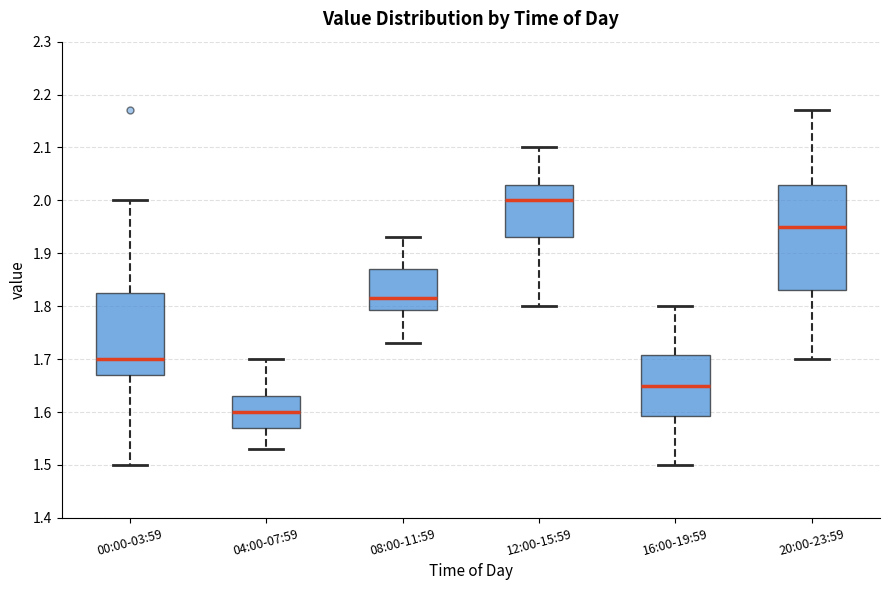

Reading left to right, read every box against the y-axis: the position of its median line, the range the box covers, and the ends of its whiskers. The values are not printed on the chart, so give them approximately, as read against the axis.

00:00-03:59: median 1.70, box 1.67 to 1.83, whiskers 1.50 to 2.00
04:00-07:59: median 1.60, box 1.57 to 1.63, whiskers 1.53 to 1.70
08:00-11:59: median 1.82, box 1.79 to 1.87, whiskers 1.73 to 1.93
12:00-15:59: median 2.00, box 1.93 to 2.03, whiskers 1.80 to 2.10
16:00-19:59: median 1.65, box 1.59 to 1.71, whiskers 1.50 to 1.80
20:00-23:59: median 1.95, box 1.83 to 2.03, whiskers 1.70 to 2.17